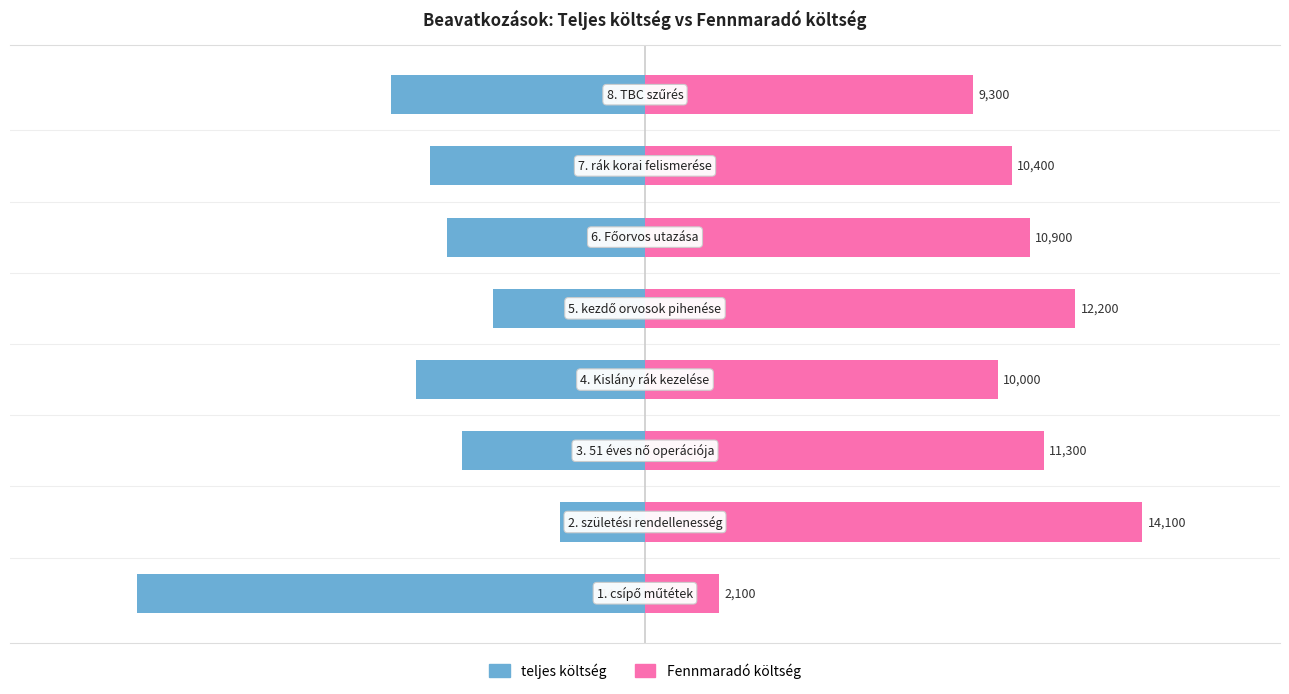

True or false: Fennmaradó költség has a value of 7576 at 2.

False